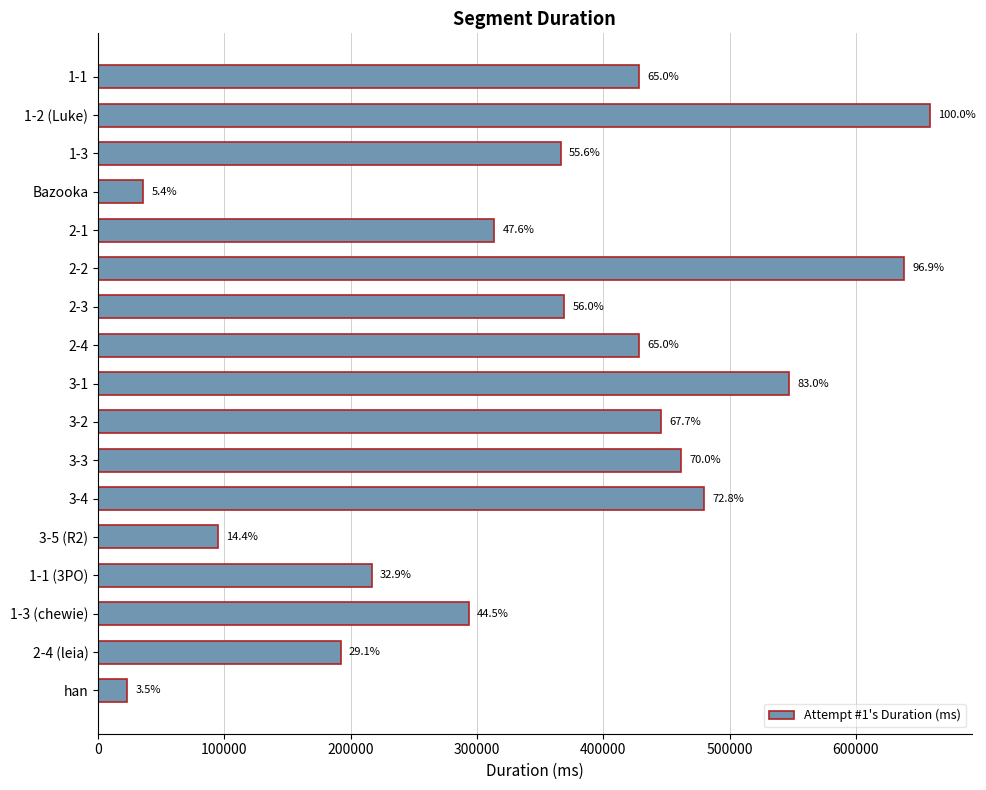

What is the difference between the second highest and minimum values?

614994